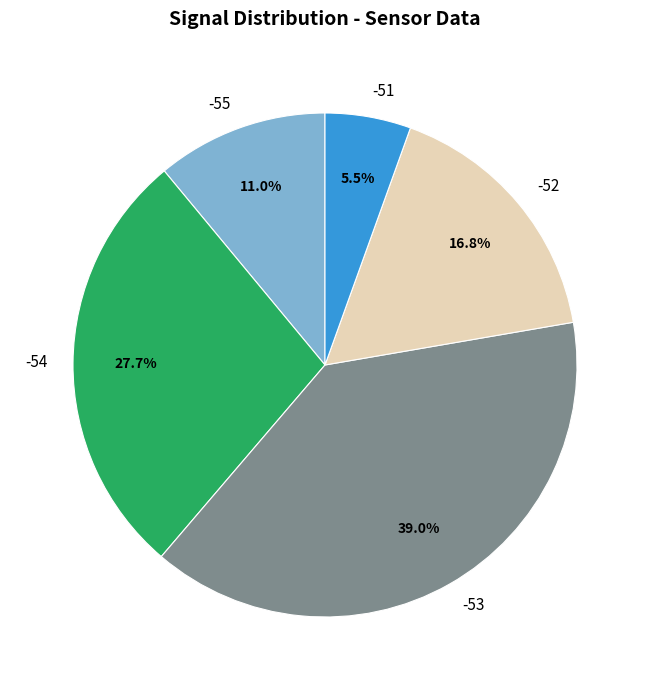

Combined, do -51 and -52 account for over 50%?

No